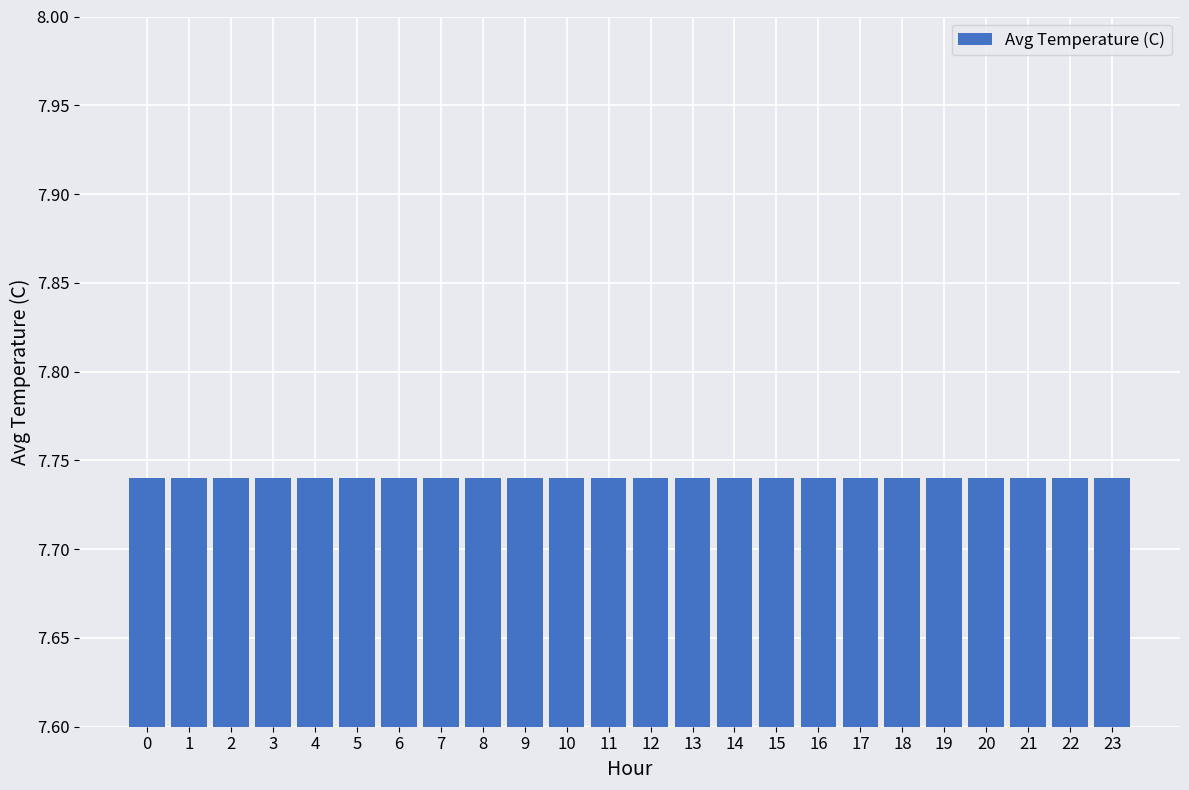

How many categories are shown in the chart?

24